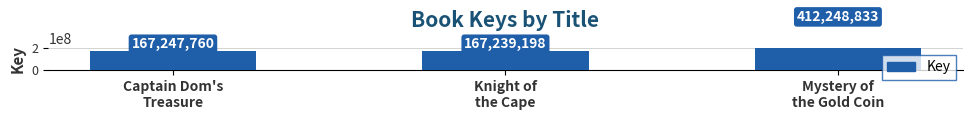

What is the difference between the maximum and minimum values?

245009635